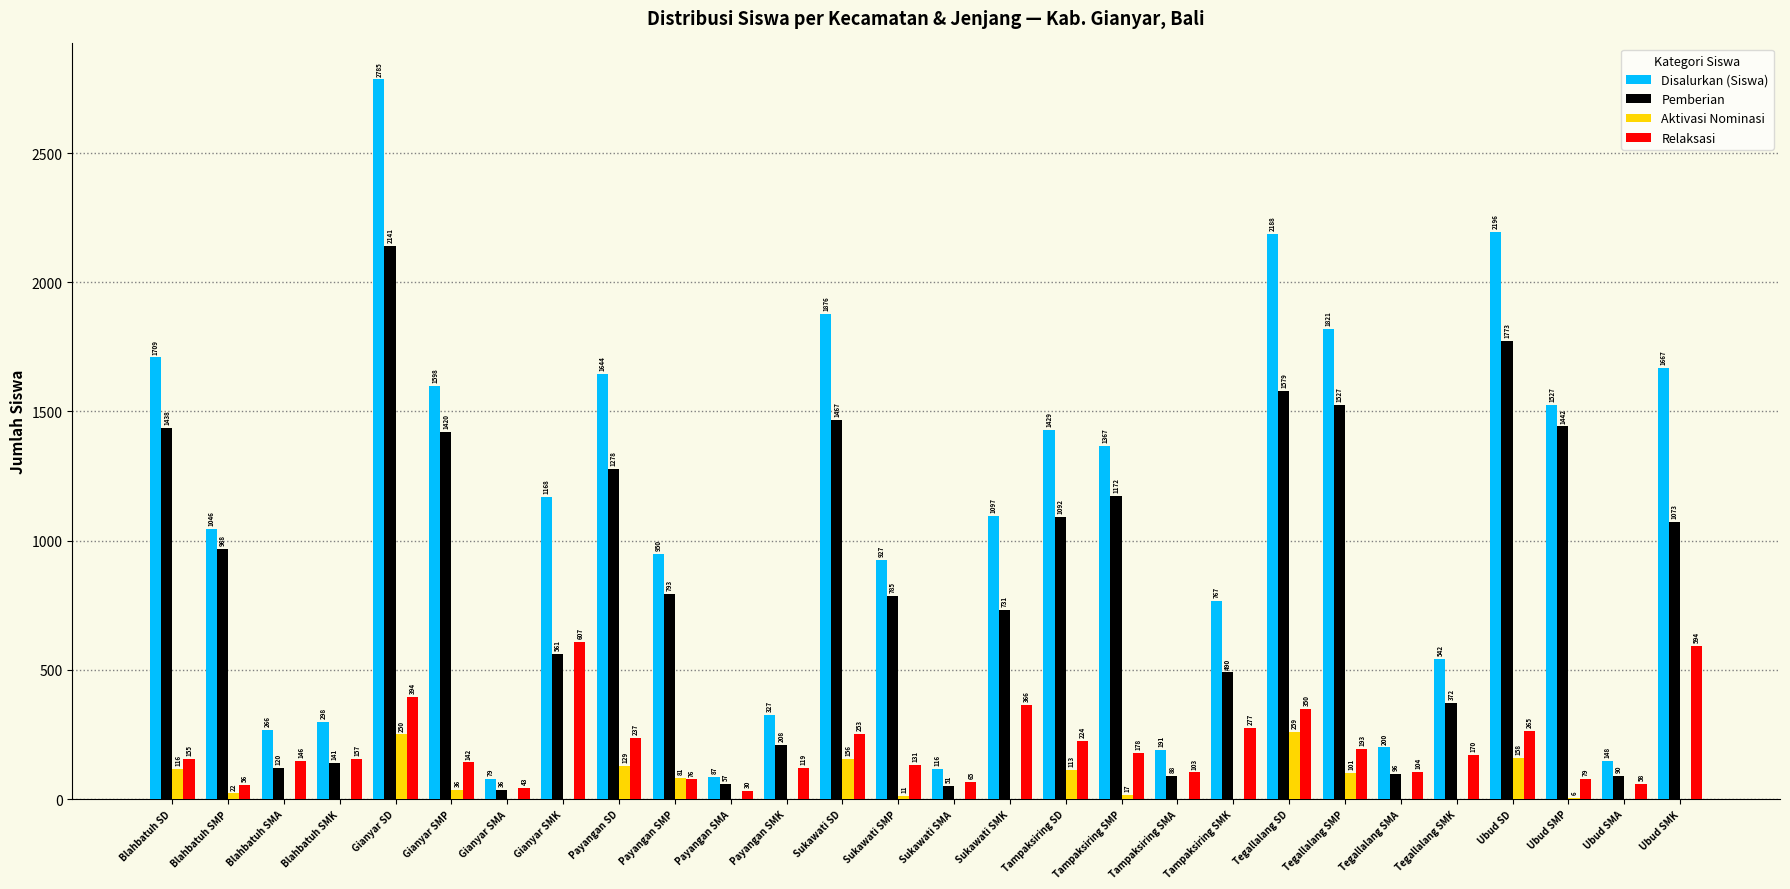

What is the total value across all series at Ubud SMK?

3334